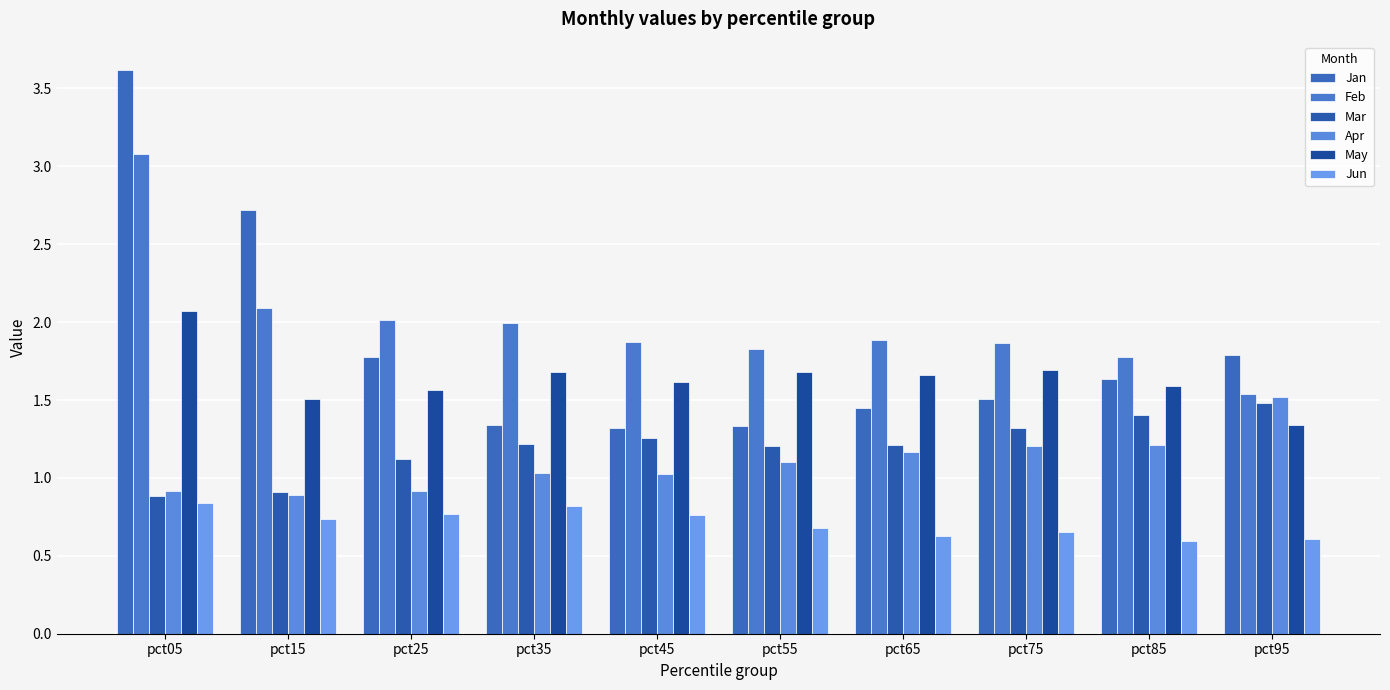

Is the value of Apr at pct35 greater than the value of May at pct35?

No